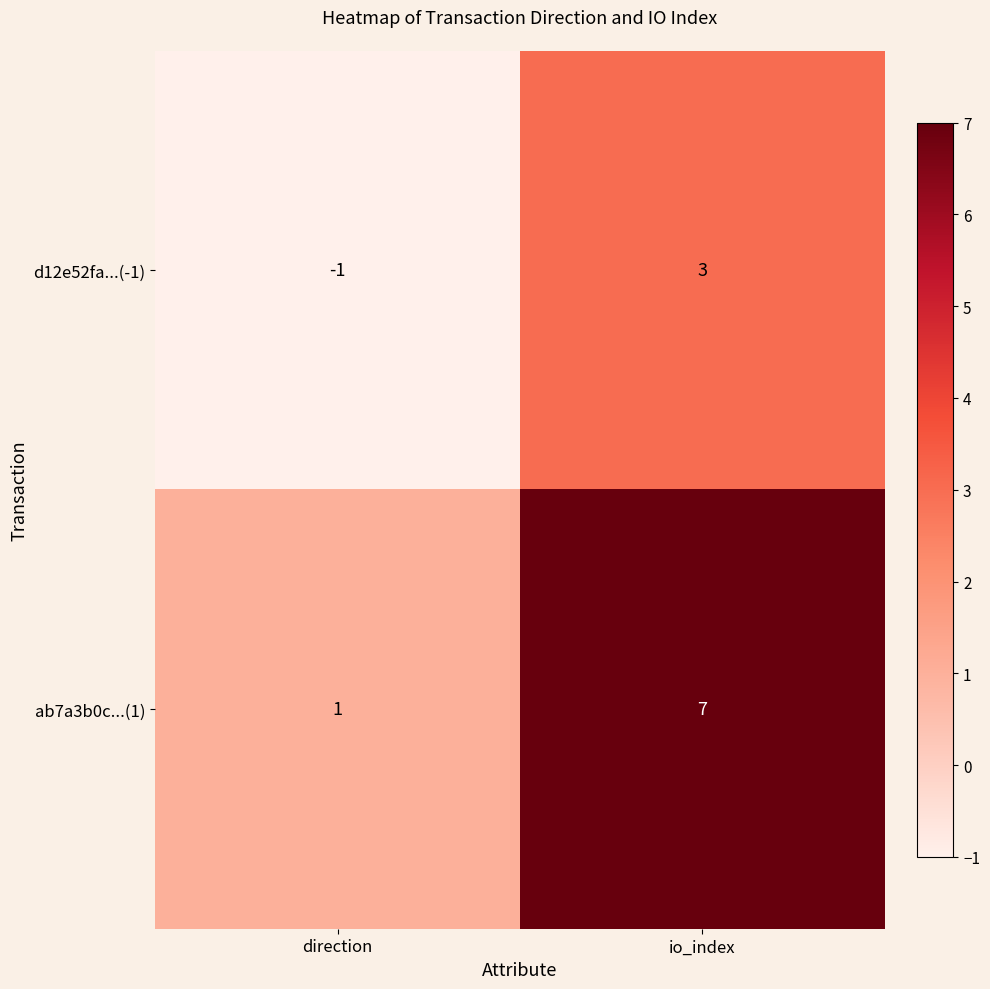

At which label does d12e52fa...(-1) reach its minimum?

direction